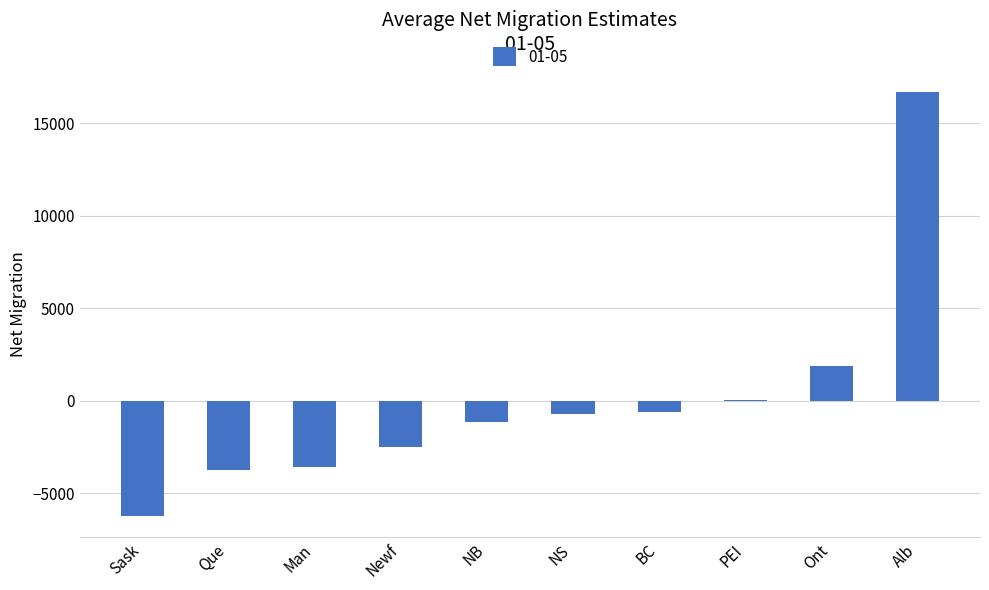

How many data points does each series have?

10